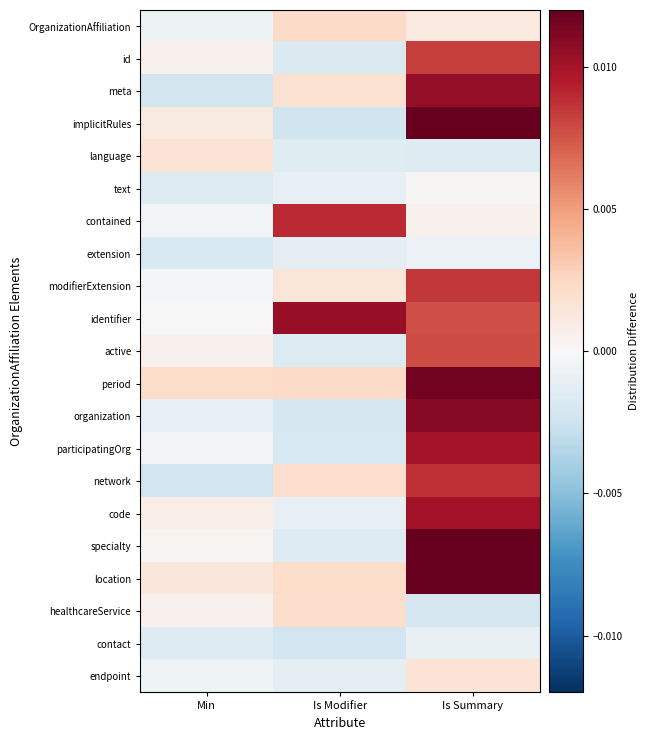

At Min, list the series in order from largest to smallest.

period, language, location, implicitRules, code, active, id, healthcareService, specialty, identifier, modifierExtension, participatingOrg, contained, endpoint, OrganizationAffiliation, organization, contact, text, extension, meta, network